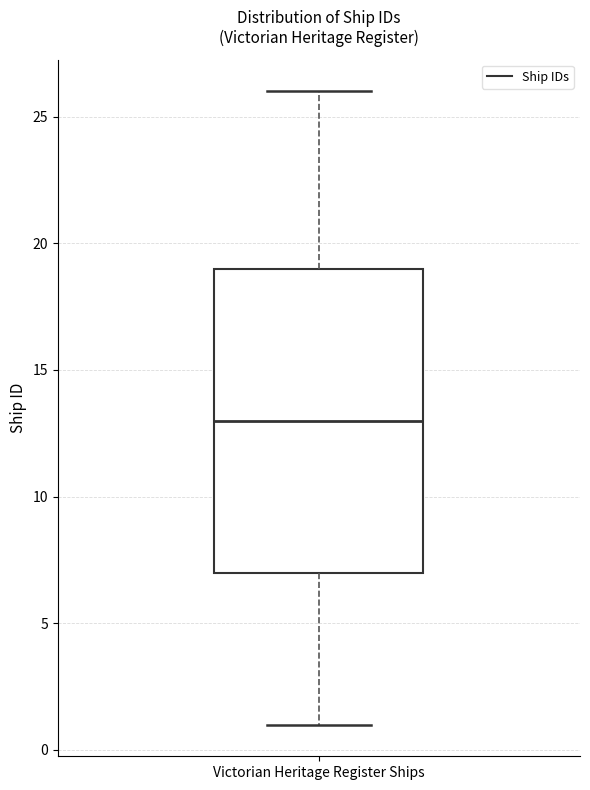

Where does the upper whisker of the box for Victorian Heritage Register Ships end on the y-axis? The values are not printed on the chart, so give them approximately, as read against the axis.

26